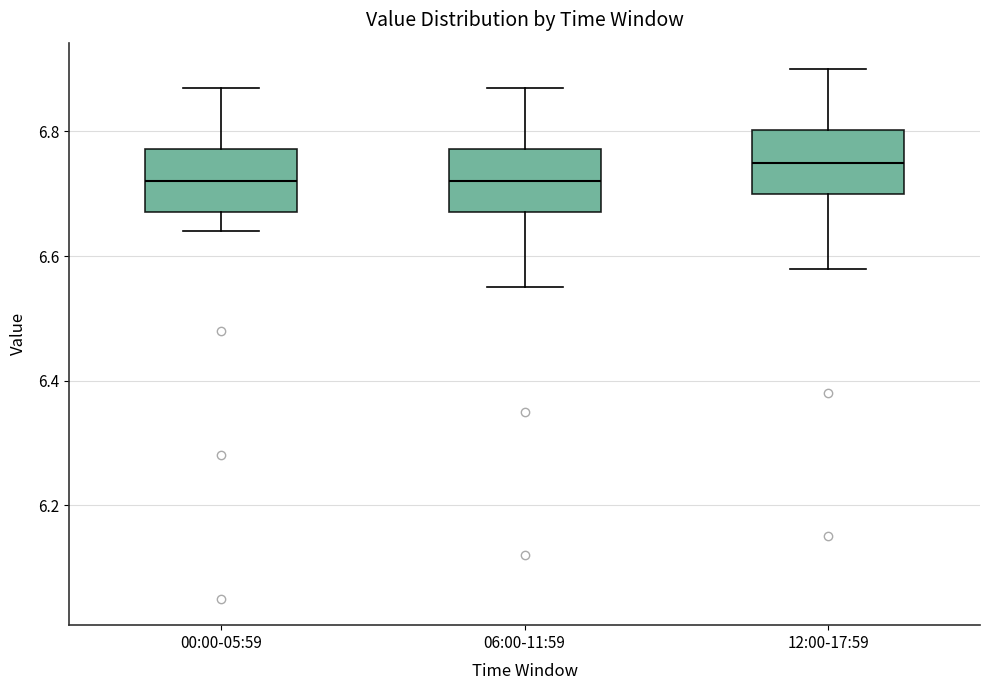

Reading left to right, read every box against the y-axis: the position of its median line, the range the box covers, and the ends of its whiskers. The values are not printed on the chart, so give them approximately, as read against the axis.

00:00-05:59: median 6.72, box 6.68 to 6.78, whiskers 6.64 to 6.88
06:00-11:59: median 6.72, box 6.68 to 6.78, whiskers 6.56 to 6.88
12:00-17:59: median 6.76, box 6.70 to 6.80, whiskers 6.58 to 6.90